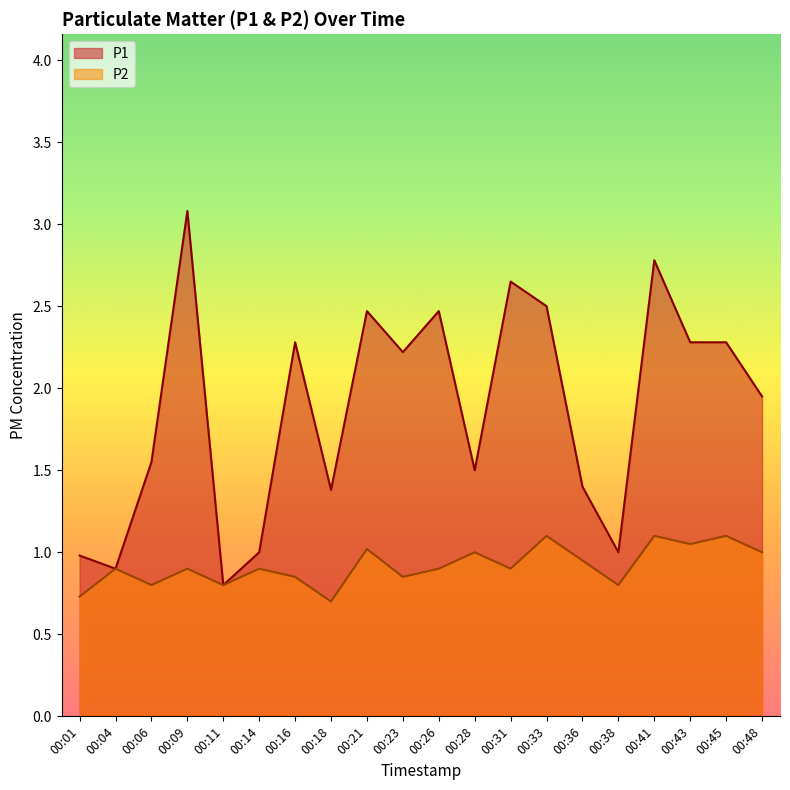

At which label is P2 closest to 0?

00:18